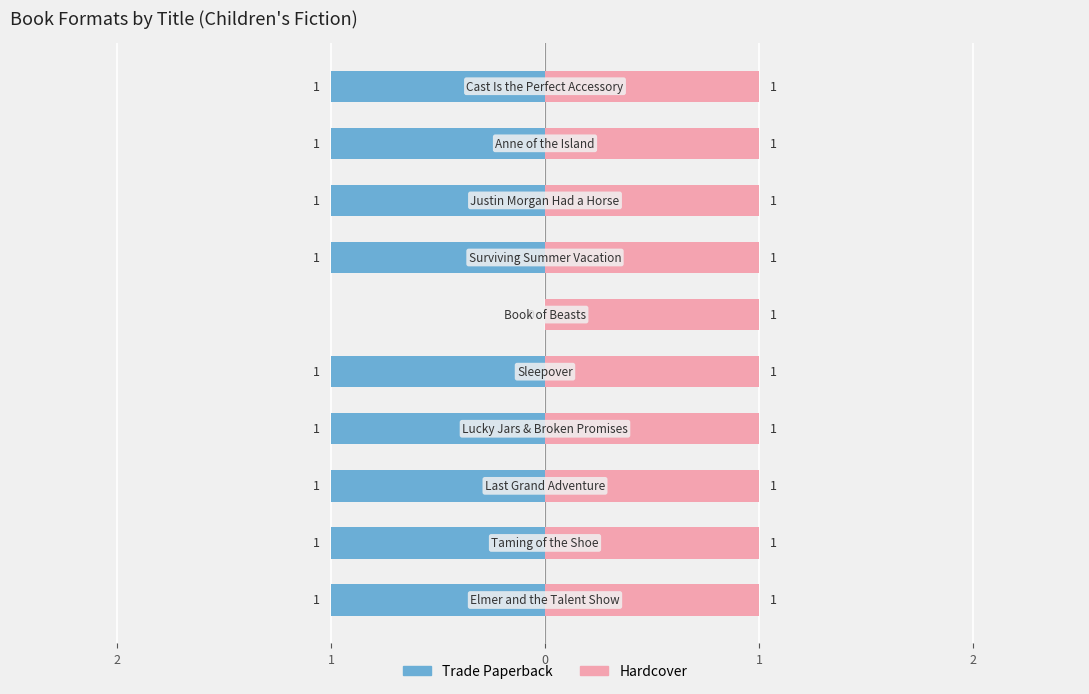

What are all the series names shown in the legend?

Trade Paperback, Hardcover